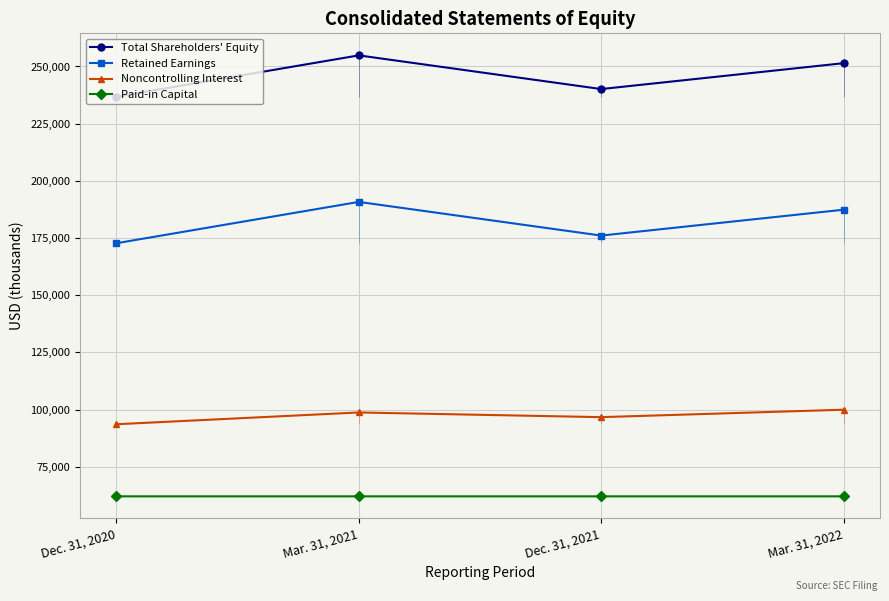

What is the difference between the maximum and minimum values in the Paid-in Capital series?

2